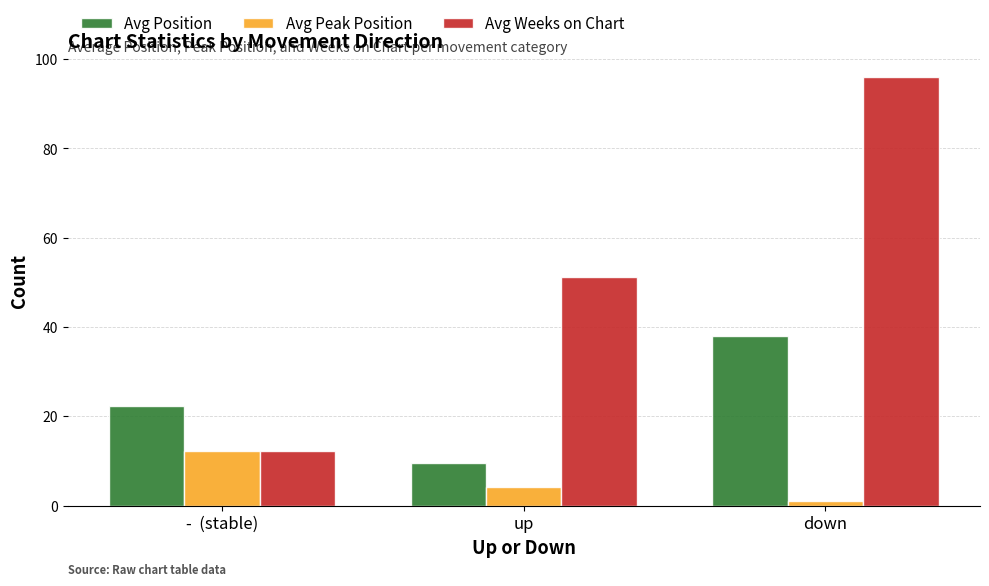

Where does the Avg Position series first go above 22?

-  (stable)